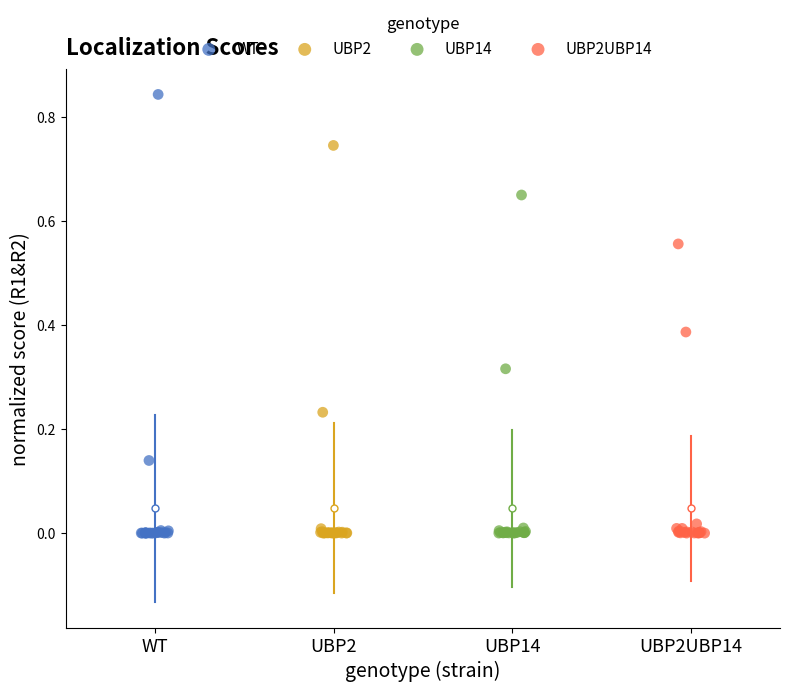

Which series reaches the maximum Y coordinate?

WT